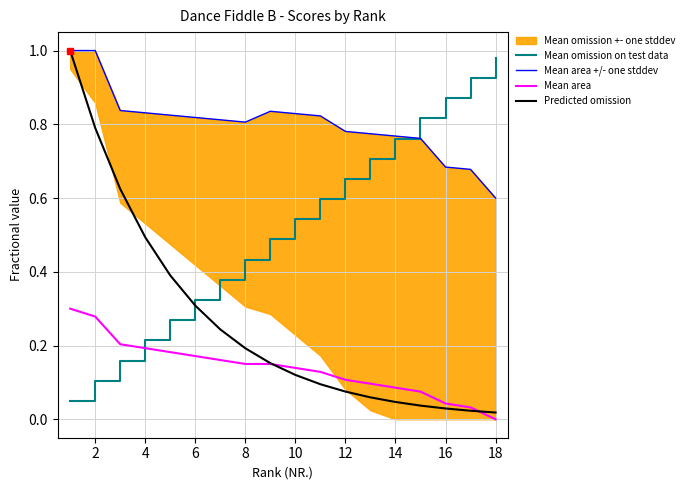

Does the chart have visible grid lines?

Yes